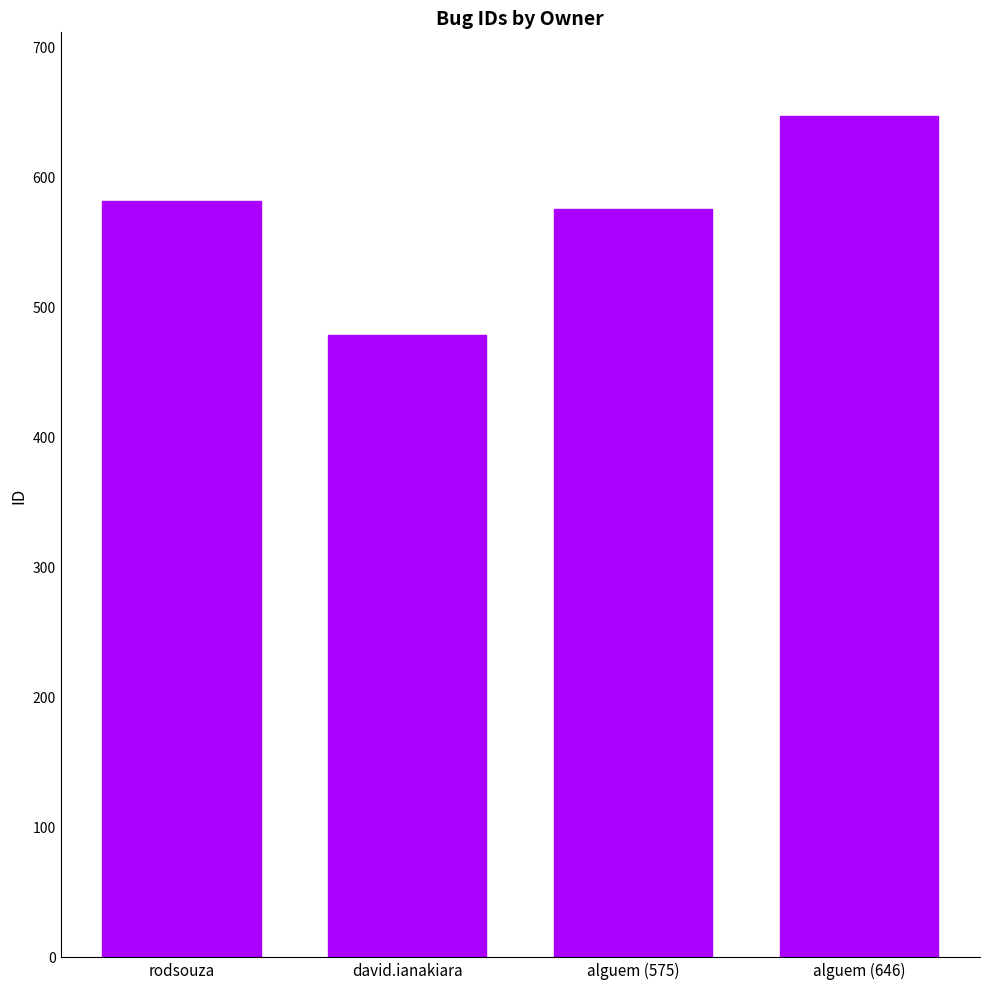

What is the label of the 3rd bar from the right?

david.ianakiara